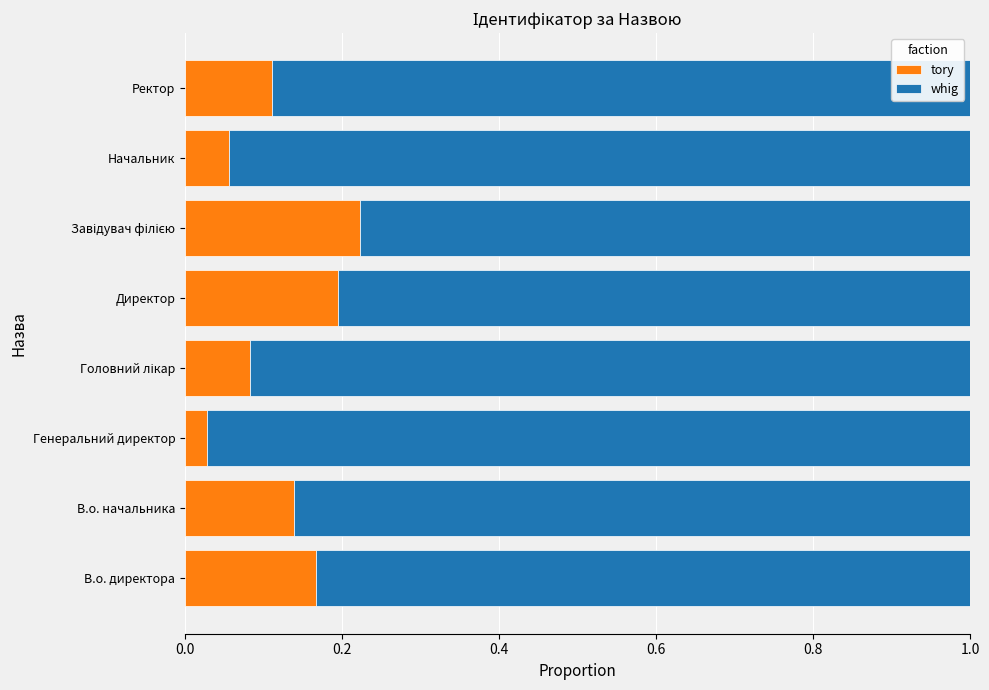

The value of tory at Директор is 0.2. True or false?

True